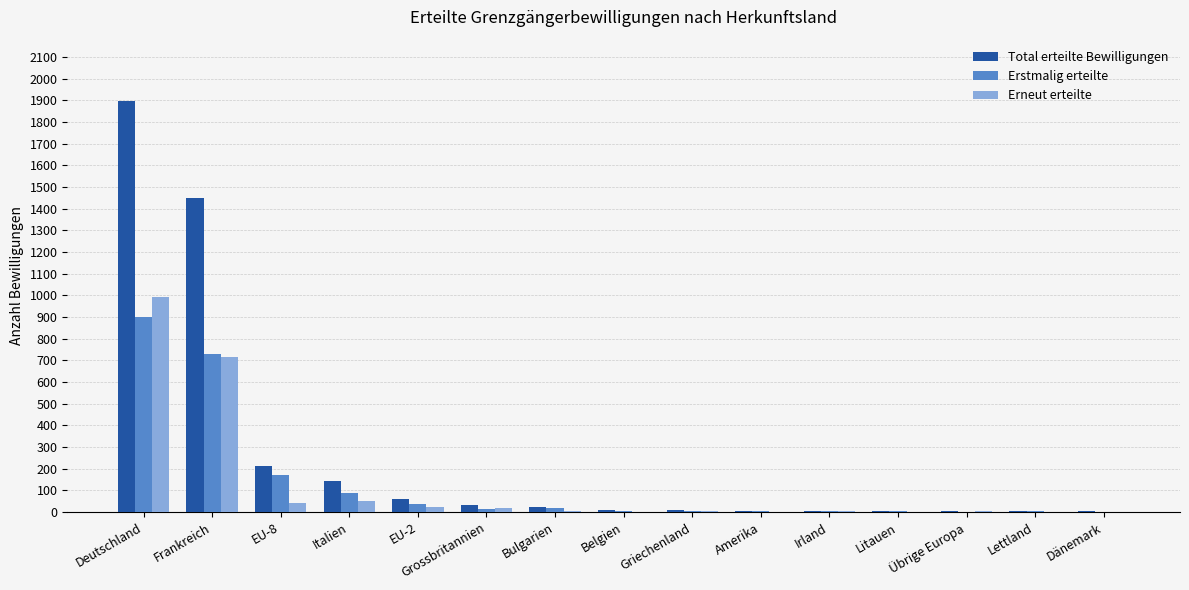

What is the greatest value displayed?

1896